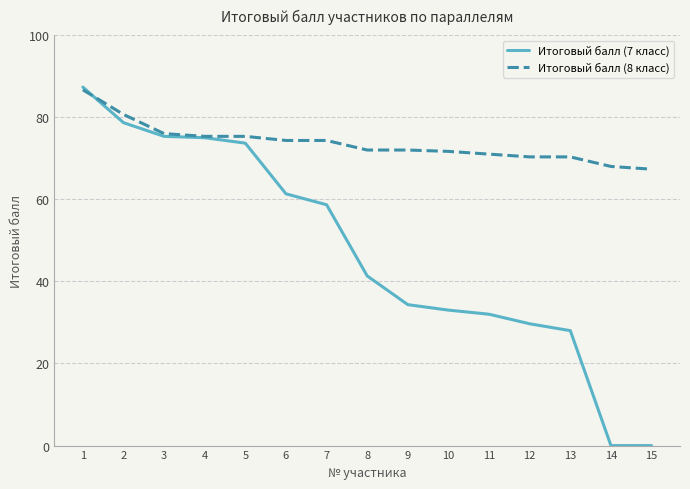

The value of Итоговый балл (7 класс) at 11 is 55.1. True or false?

False